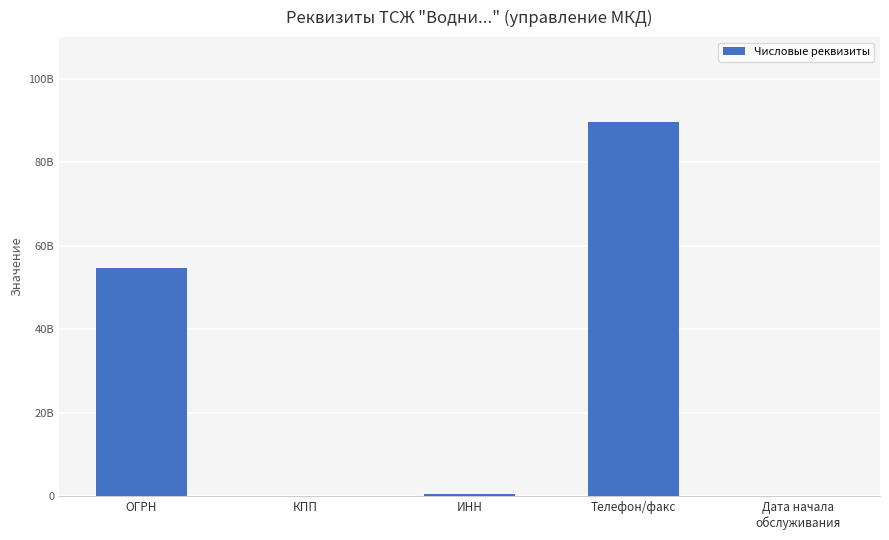

What is the change in value from Телефон/факс to Дата начала
обслуживания?

-89604167766